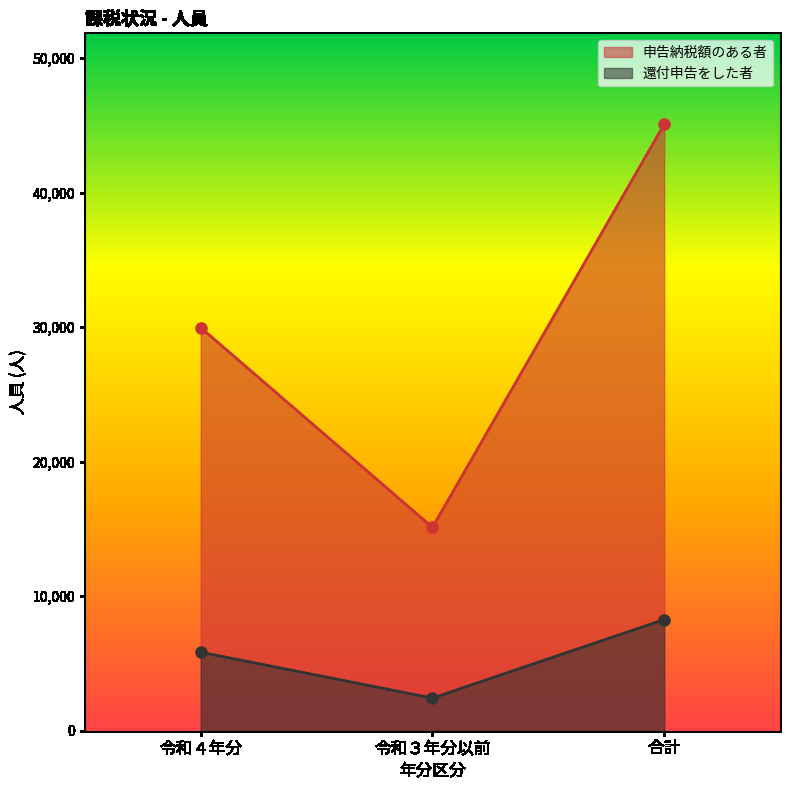

Is the value of 申告納税額のある者 at 令和４年分 greater than the value of 還付申告をした者 at 令和４年分?

Yes